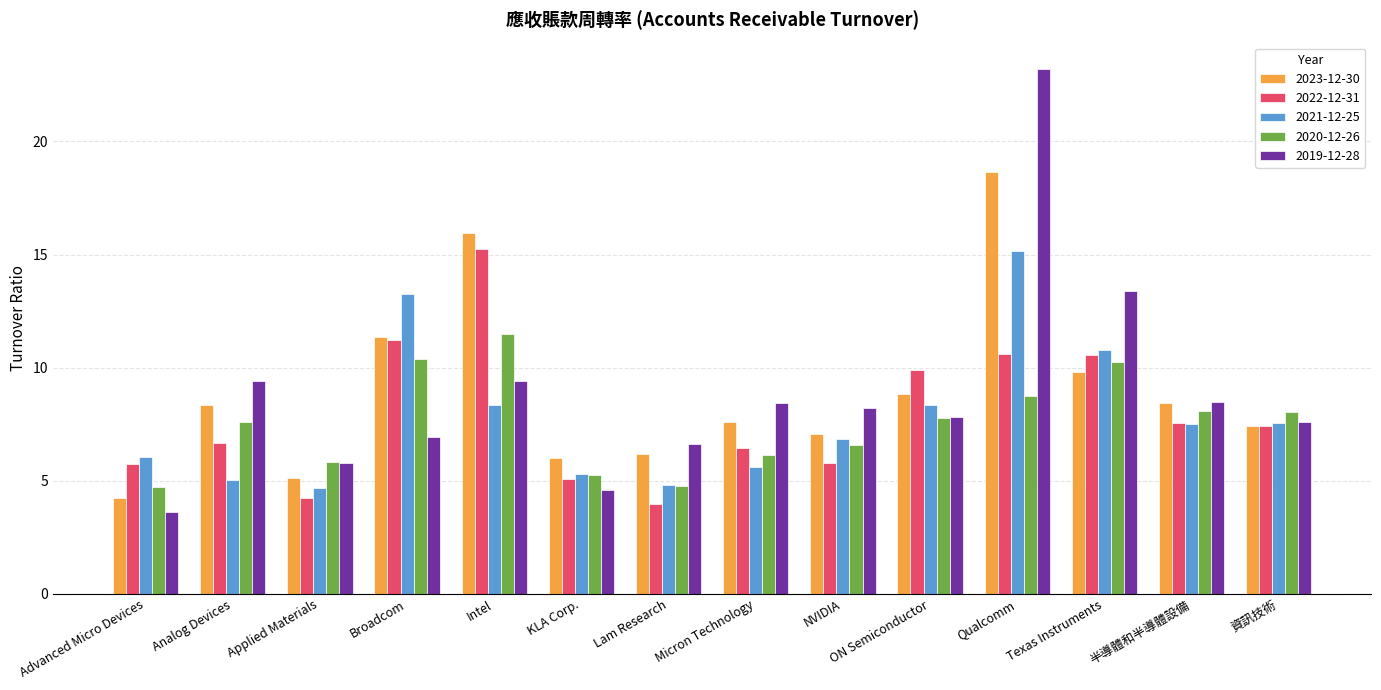

What is the maximum value shown in the chart?

23.2